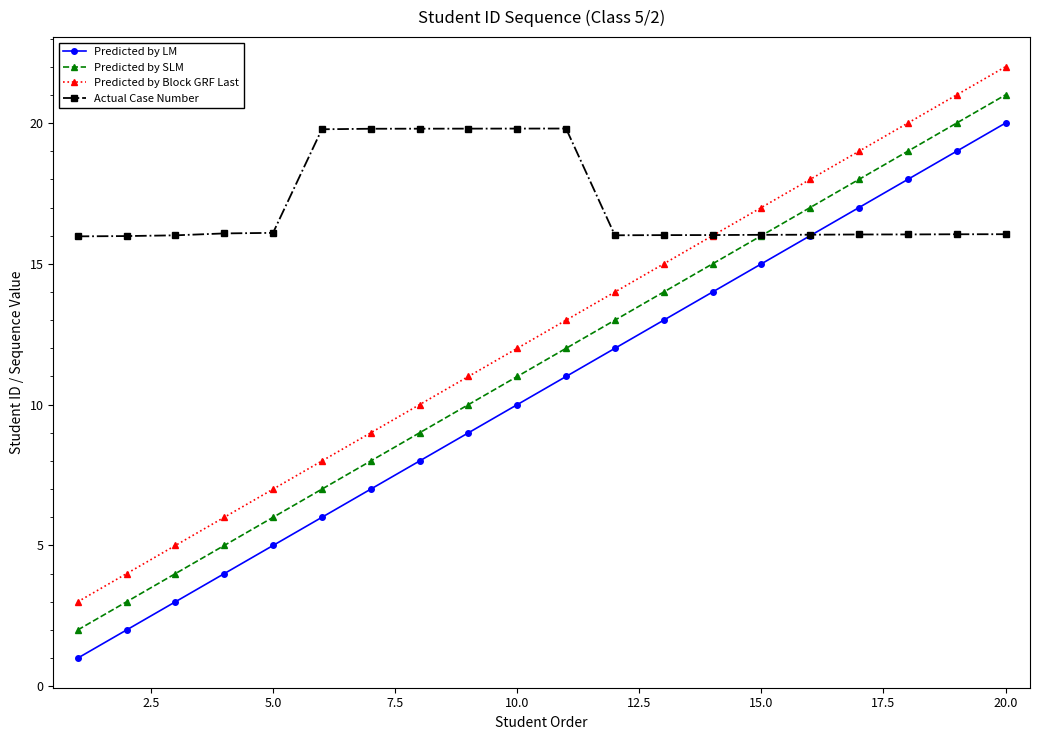

Rank the series by their maximum value, from lowest to highest.

Actual Case Number, Predicted by LM, Predicted by SLM, Predicted by Block GRF Last